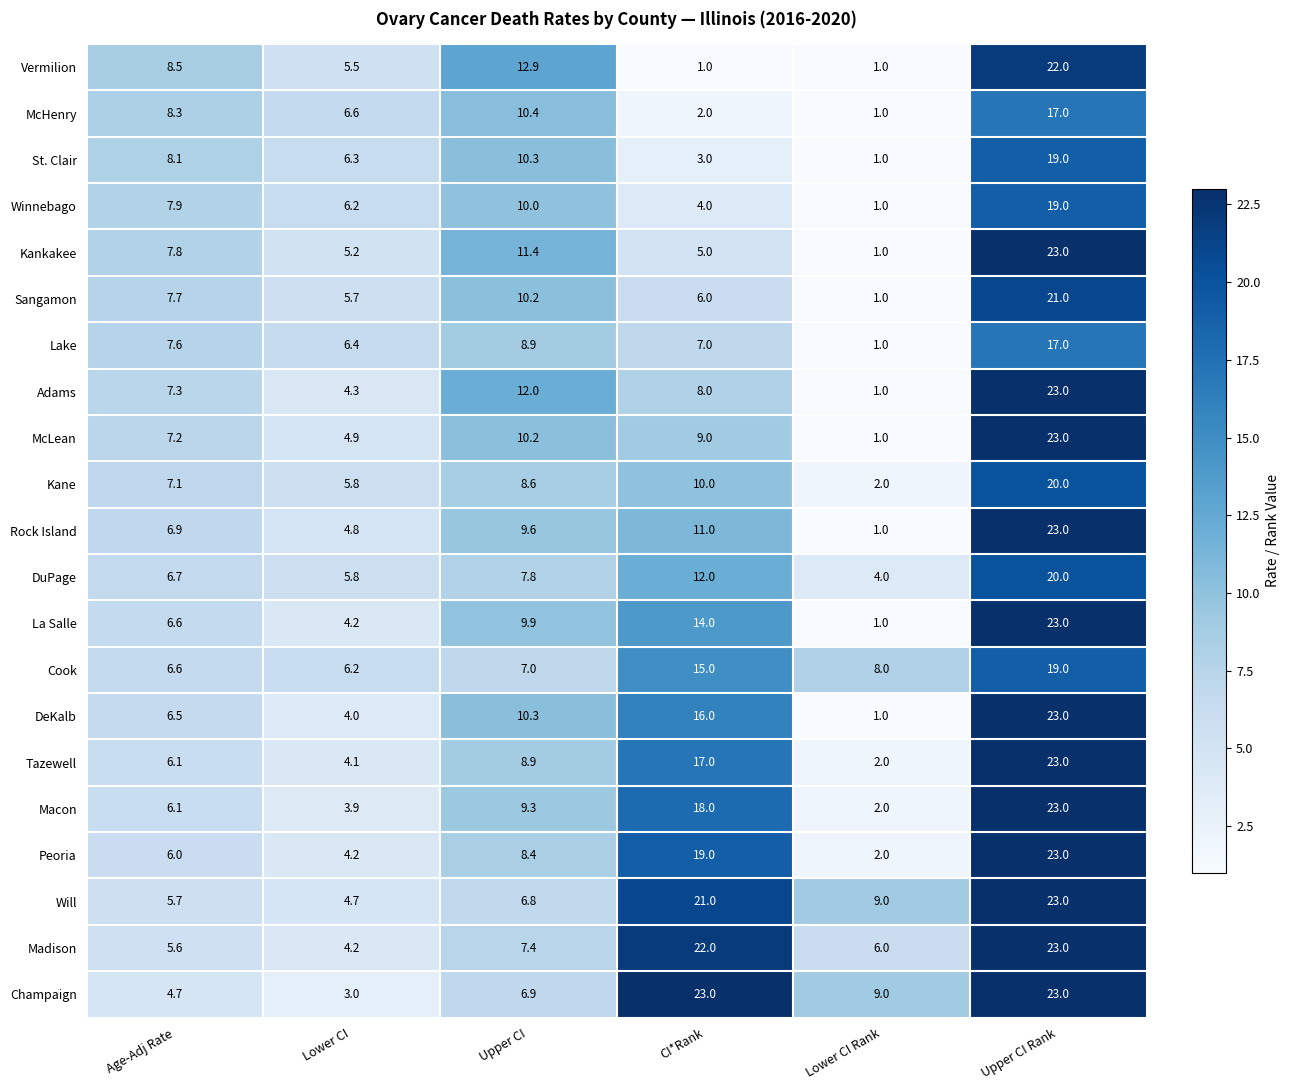

What is the difference between the highest and lowest values at Lower CI Rank?

8.0